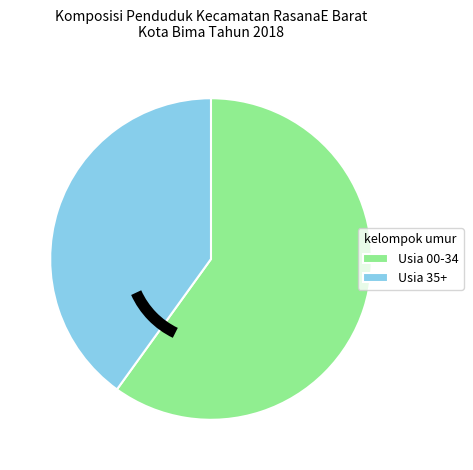

Is it true that Usia 35+ is 40% of the pie?

True